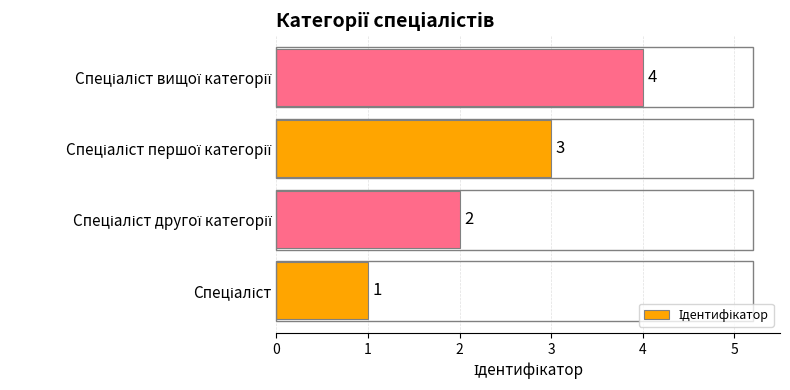

What is the maximum value shown in the chart?

4